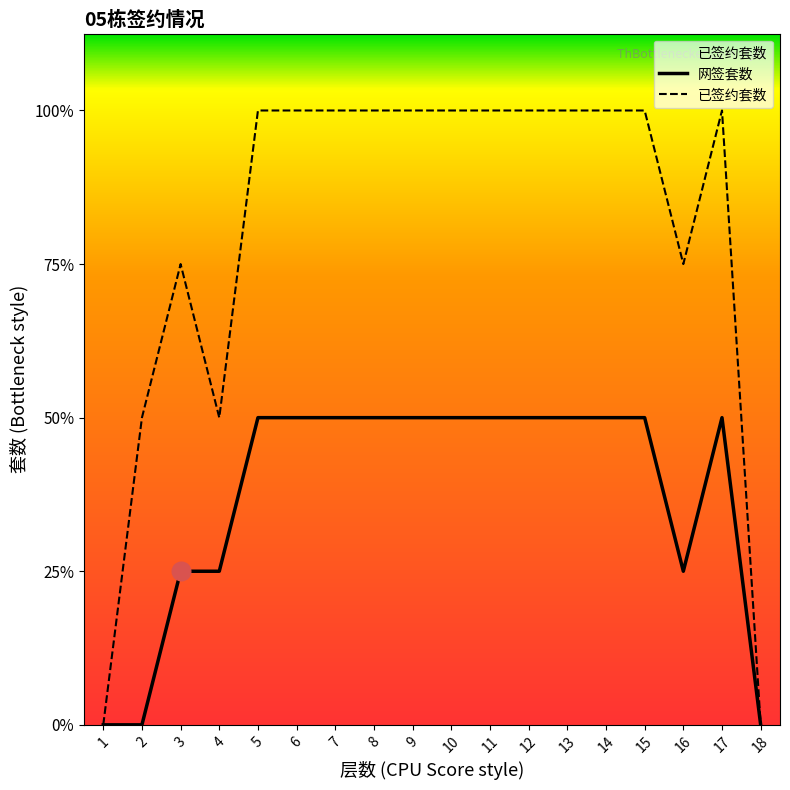

Which series reaches the minimum Y coordinate?

已签约套数